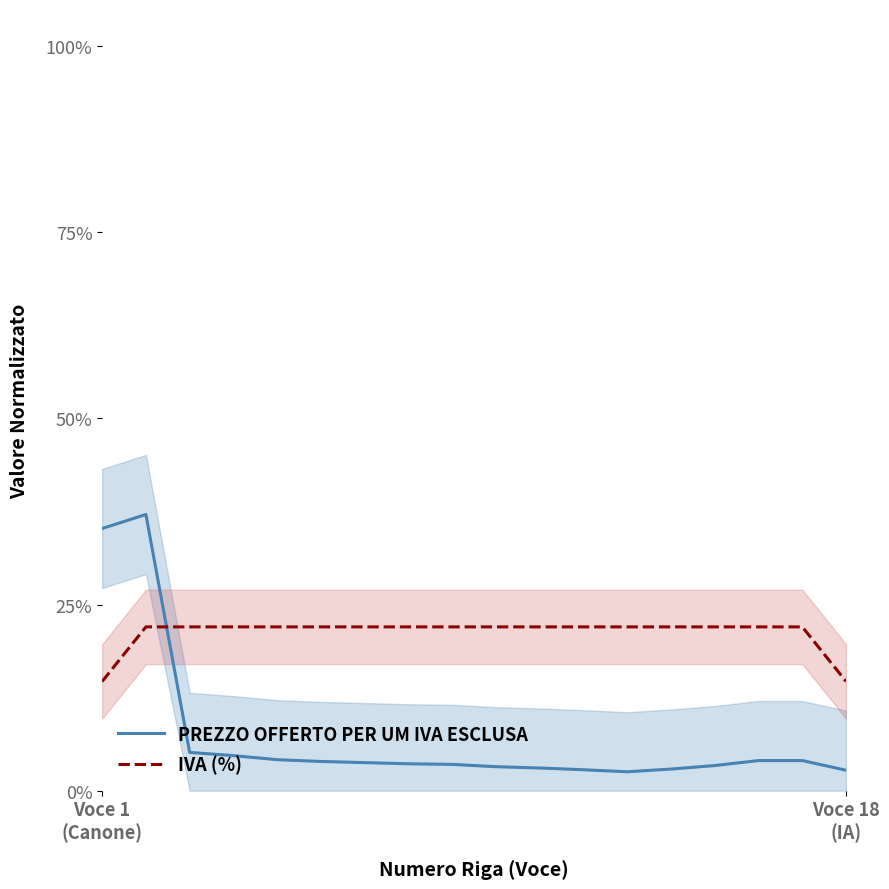

What are all the series names shown in the legend?

PREZZO OFFERTO PER UM IVA ESCLUSA, IVA (%)